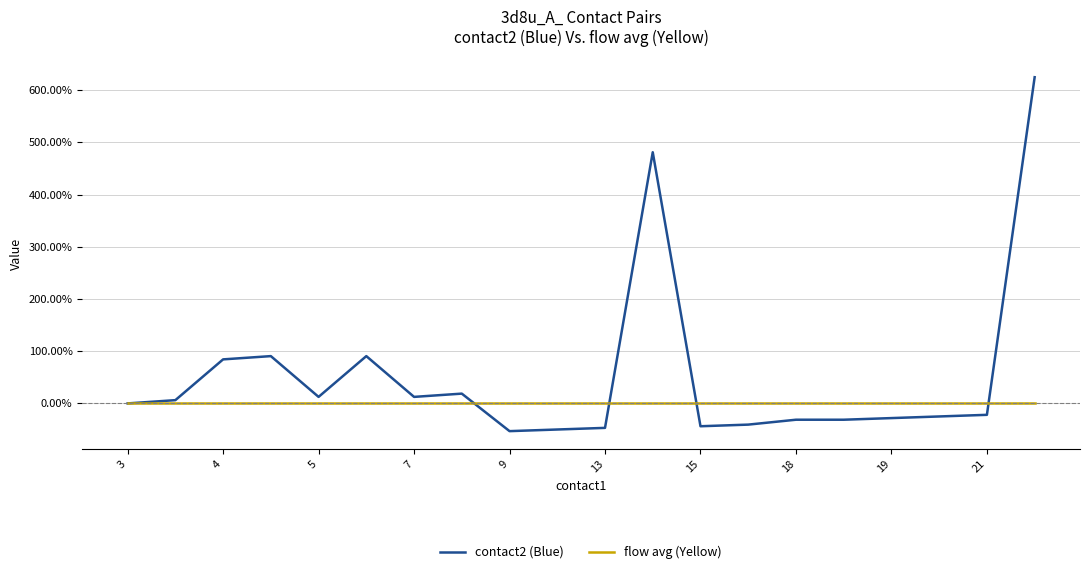

How many lines are shown in the chart?

2